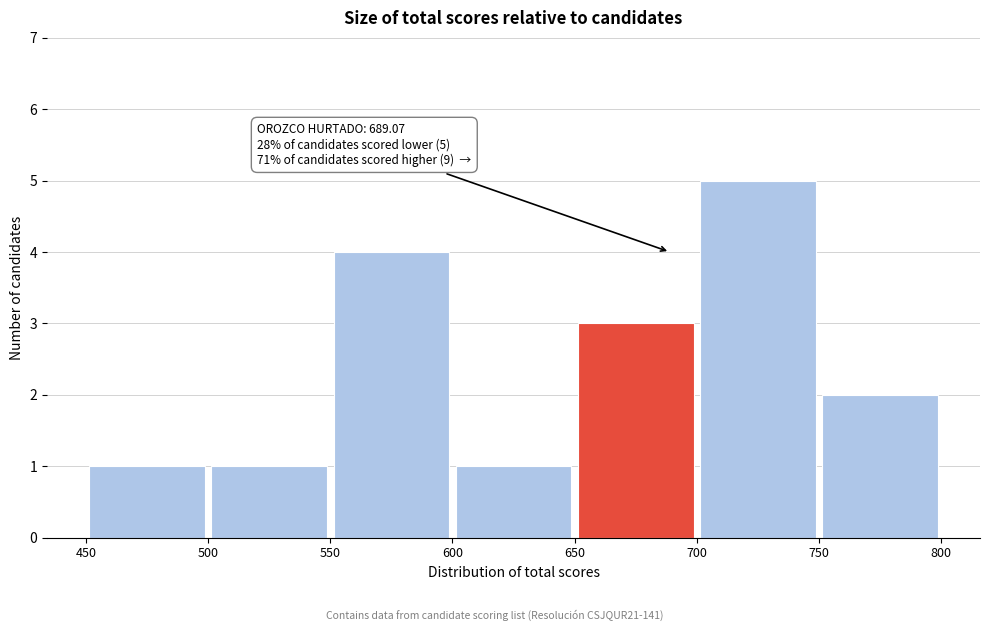

Over which range of the x-axis is the bar tallest?

700 to 750